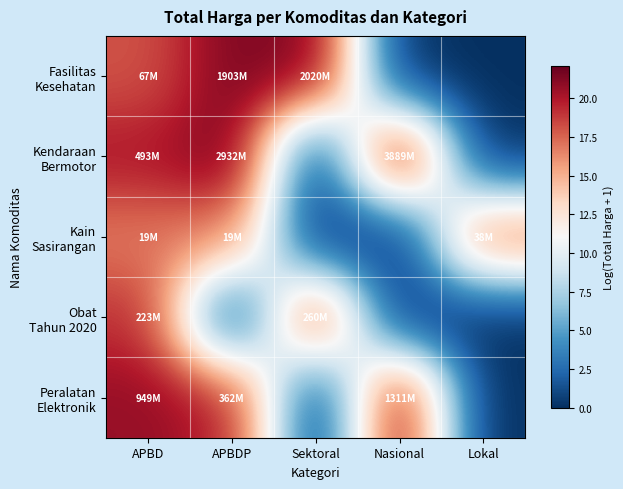

What is the difference between the highest and lowest values at APBDP?

21.8